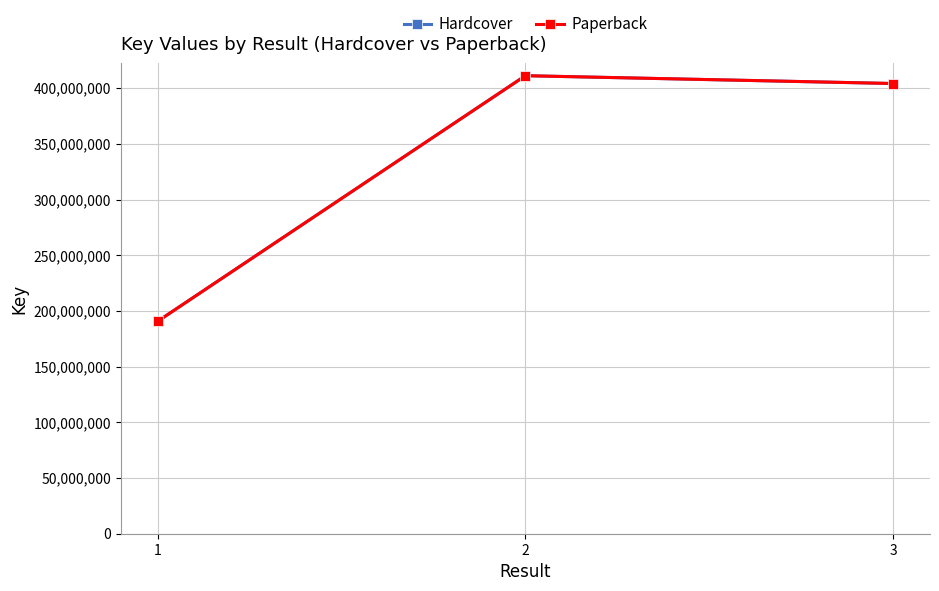

Does the chart have visible grid lines?

Yes